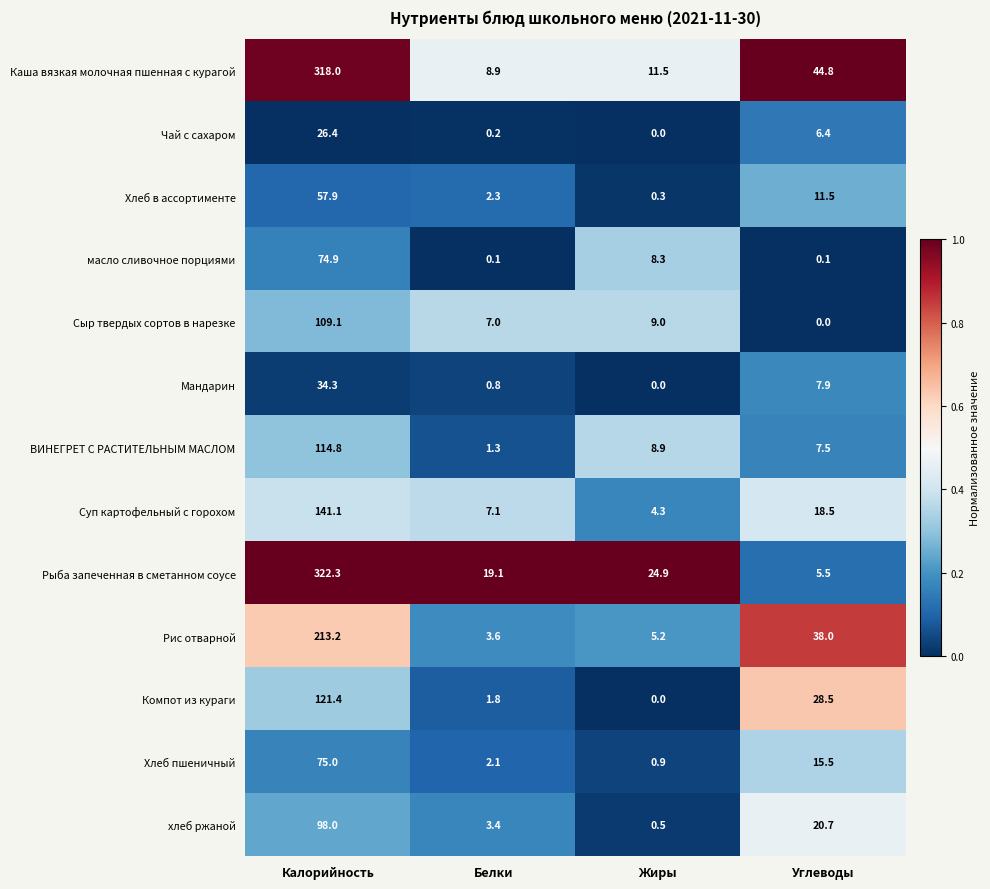

At how many categories does at least one series exceed 0?

4